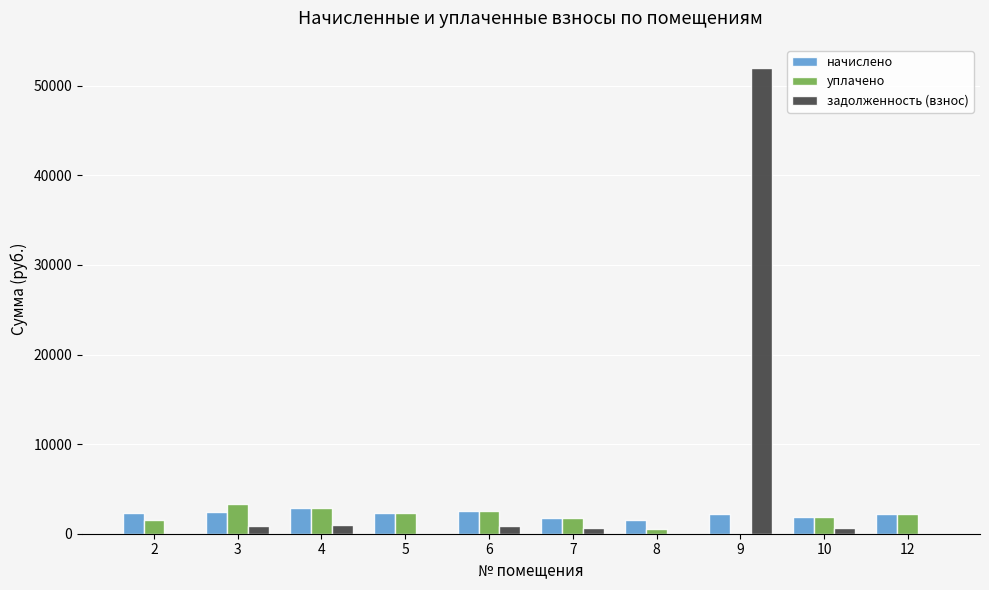

What are all the series names shown in the legend?

начислено, уплачено, задолженность (взнос)